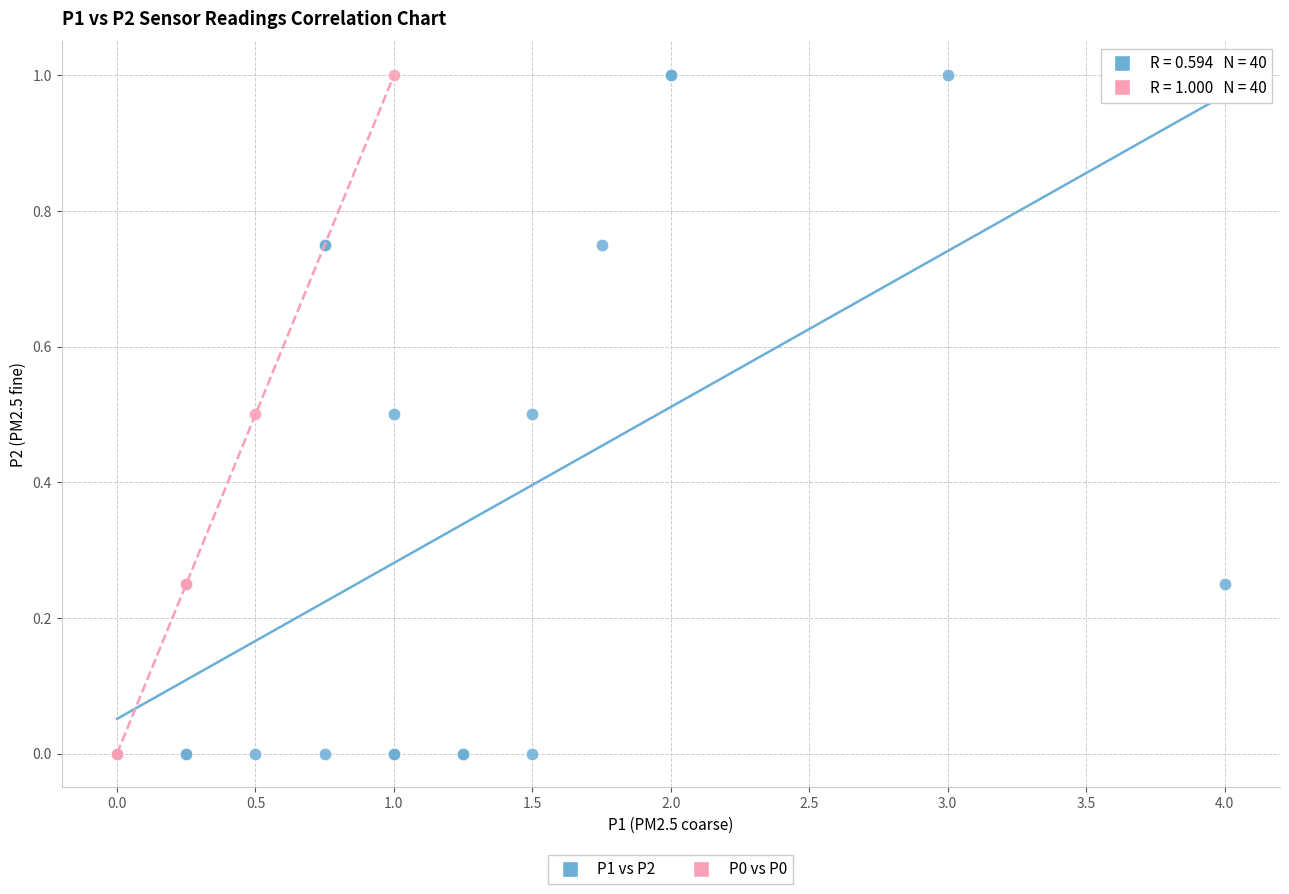

What are all the series names shown in the legend?

P1 vs P2, P0 vs P0